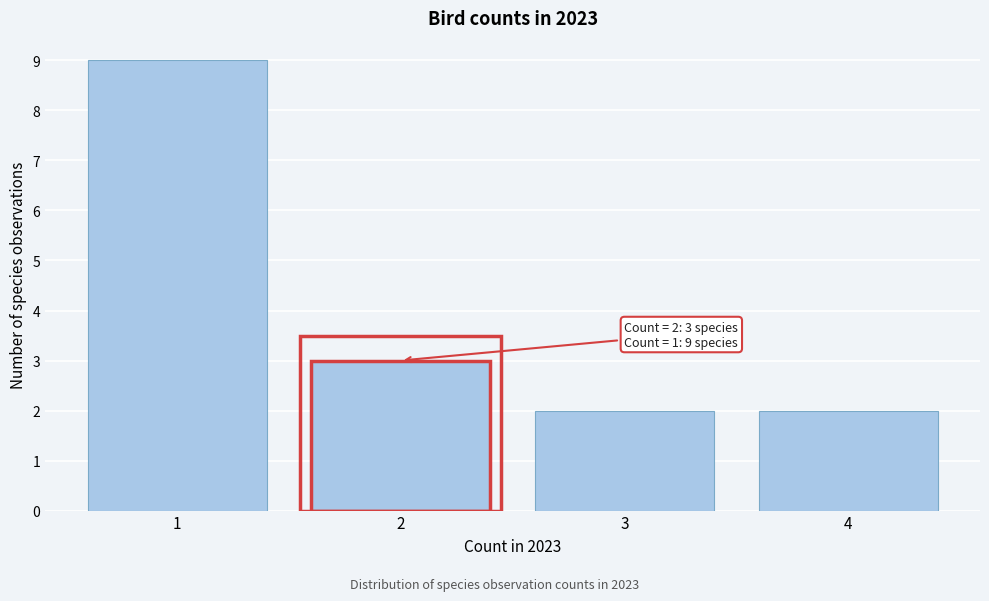

Reading left to right, what are all the values shown in this chart?

9	3	2	2